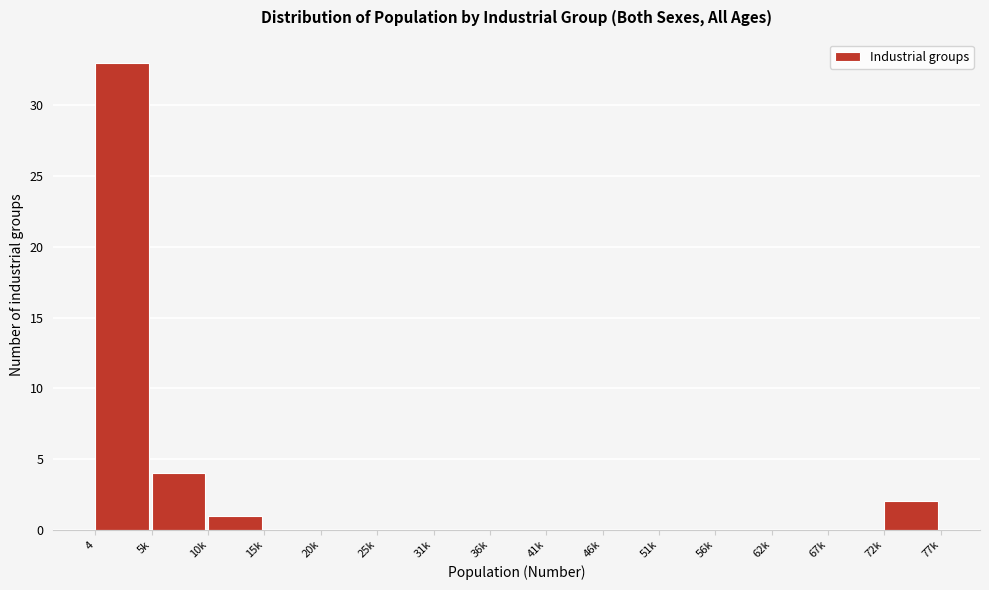

Reading left to right, list all the values displayed in this chart.

4=33	5k=4	10k=1	15k=0	20k=0	25k=0	31k=0	36k=0	41k=0	46k=0	51k=0	56k=0	62k=0	67k=0	72k=2